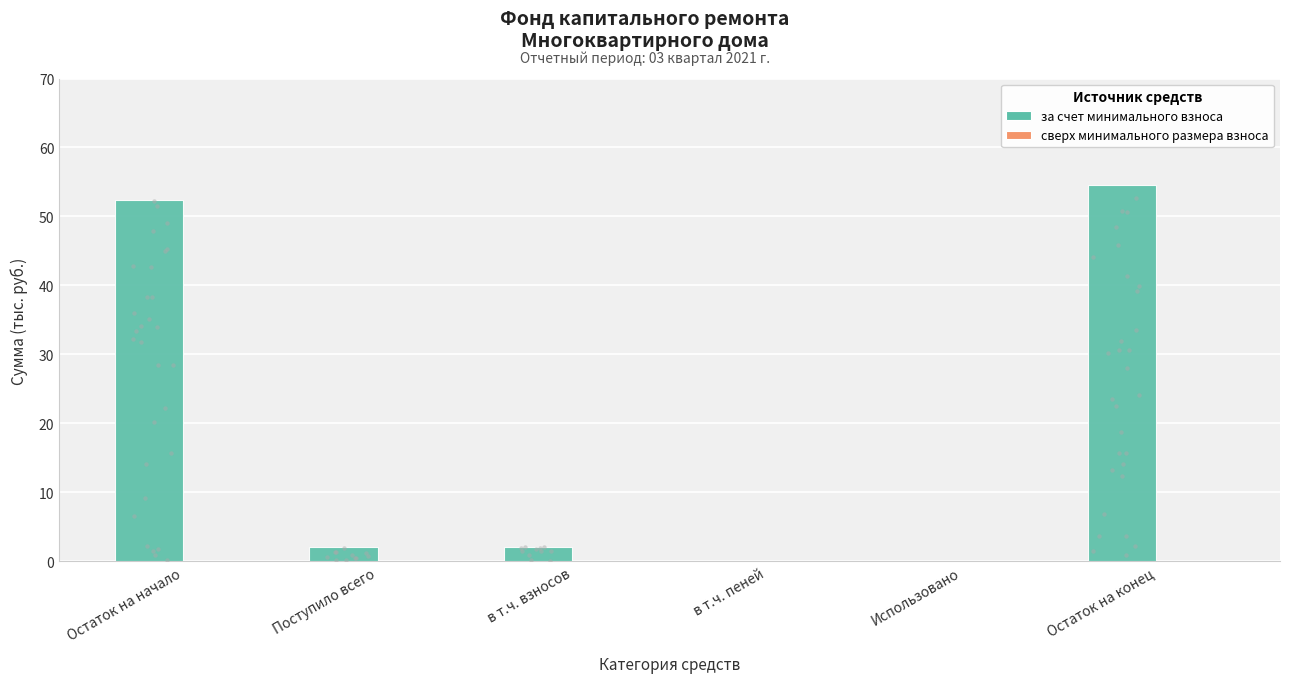

Which series has the largest Y range (max minus min)?

за счет минимального взноса